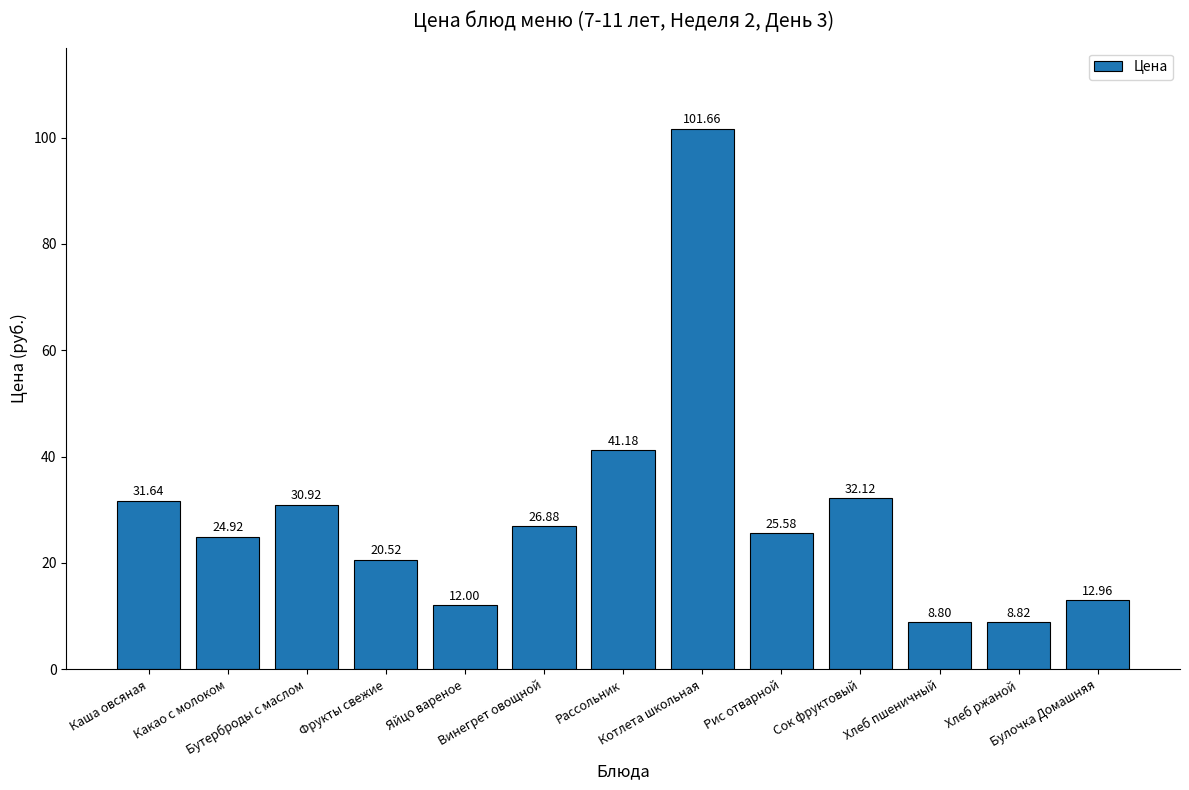

How many categories are shown in the chart?

13